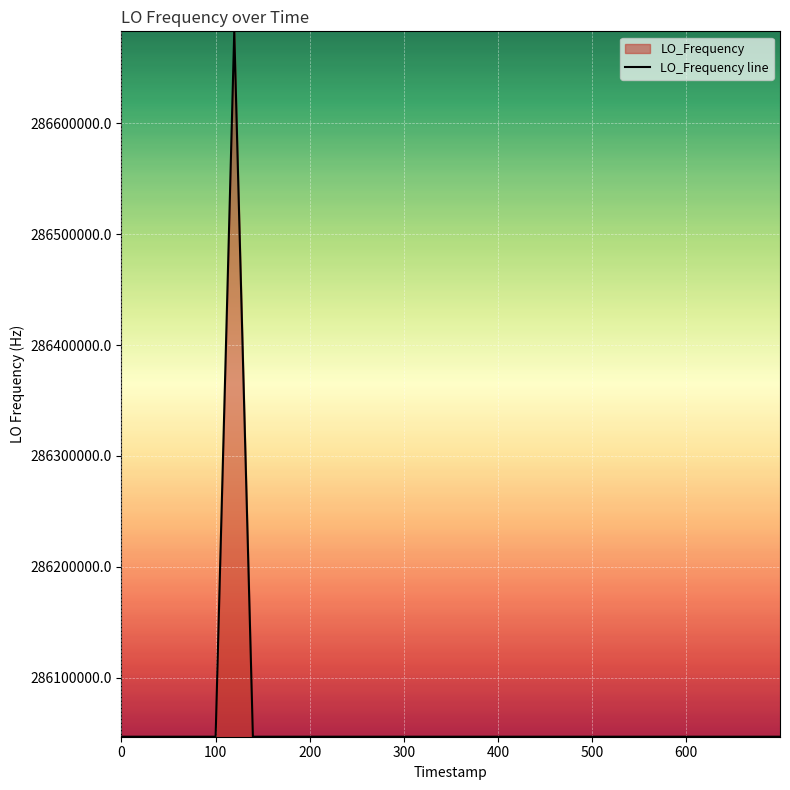

What is the difference between the maximum and minimum values?

635709.2